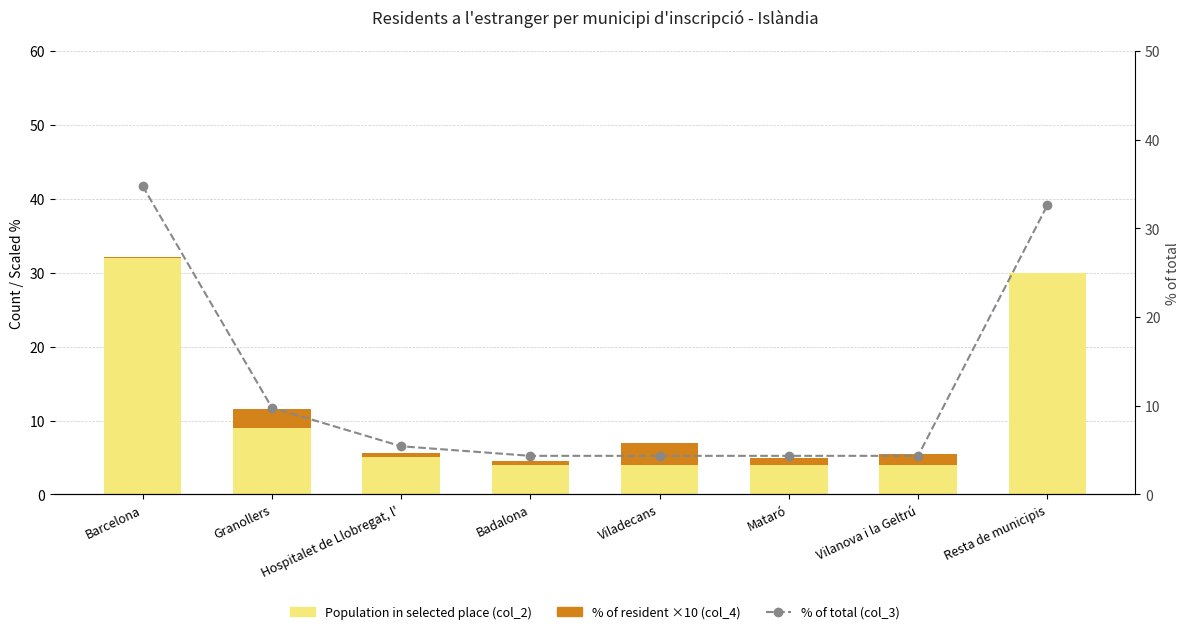

Reading left to right, what are all the values shown in this chart?

Population in selected place (col_2): Barcelona=32.0	Granollers=9.0	Hospitalet de Llobregat, l'=5.0	Badalona=4.0	Viladecans=4.0	Mataró=4.0	Vilanova i la Geltrú=4.0	Resta de municipis=30.0
% of resident ×10 (col_4): Barcelona=0.2	Granollers=2.5	Hospitalet de Llobregat, l'=0.6	Badalona=0.5	Viladecans=3.0	Mataró=0.9	Vilanova i la Geltrú=1.5	Resta de municipis=0.0
% of total (col_3): Barcelona=34.8	Granollers=9.8	Hospitalet de Llobregat, l'=5.4	Badalona=4.3	Viladecans=4.3	Mataró=4.3	Vilanova i la Geltrú=4.3	Resta de municipis=32.6